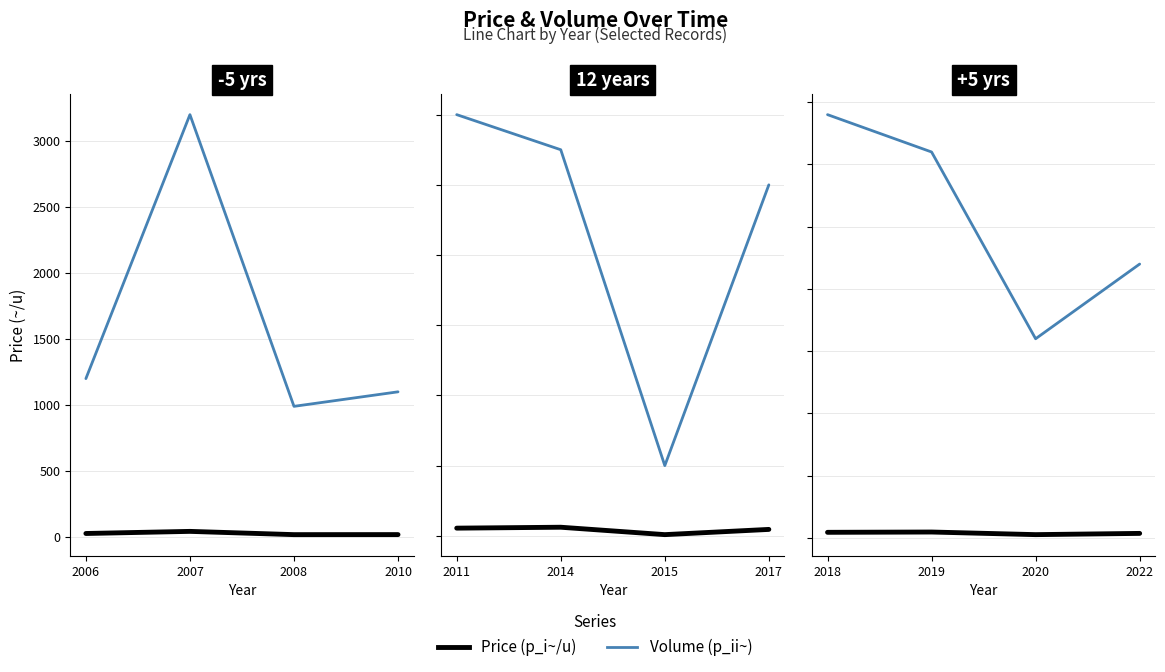

Between 2006 and 2007, which series saw the biggest shift?

Volume (p_ii~)